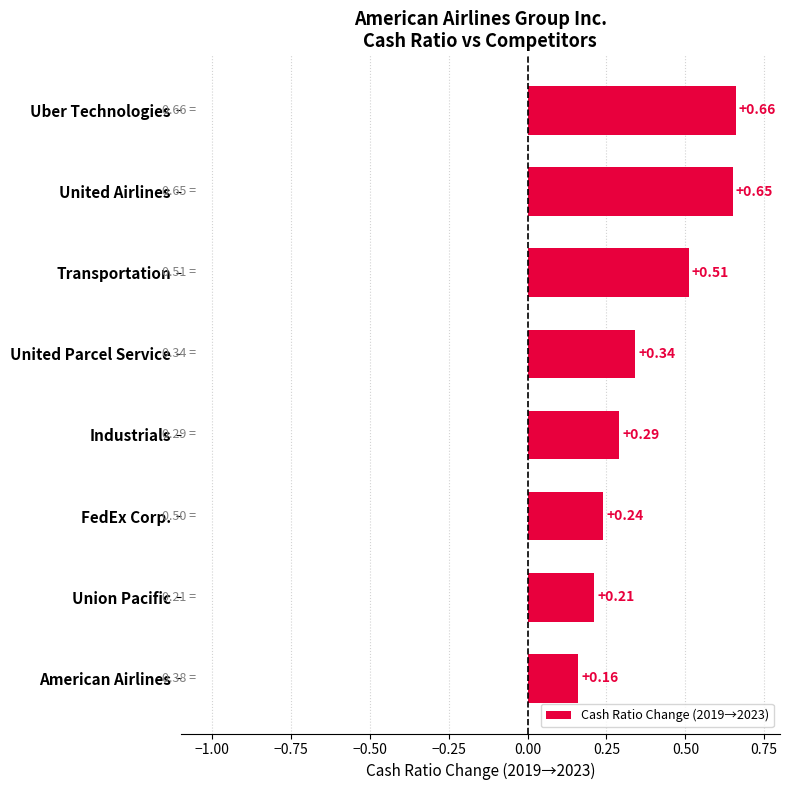

Which label corresponds to the largest value in the chart?

Uber Technologies